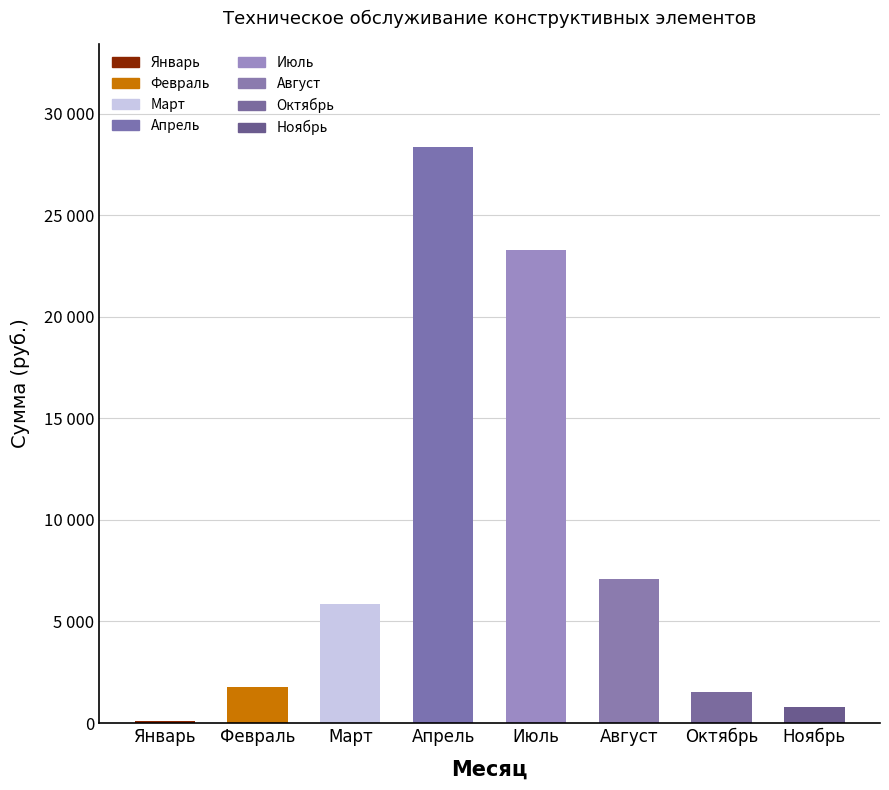

What is the ratio of the value at Октябрь to the value at Апрель?

0.1